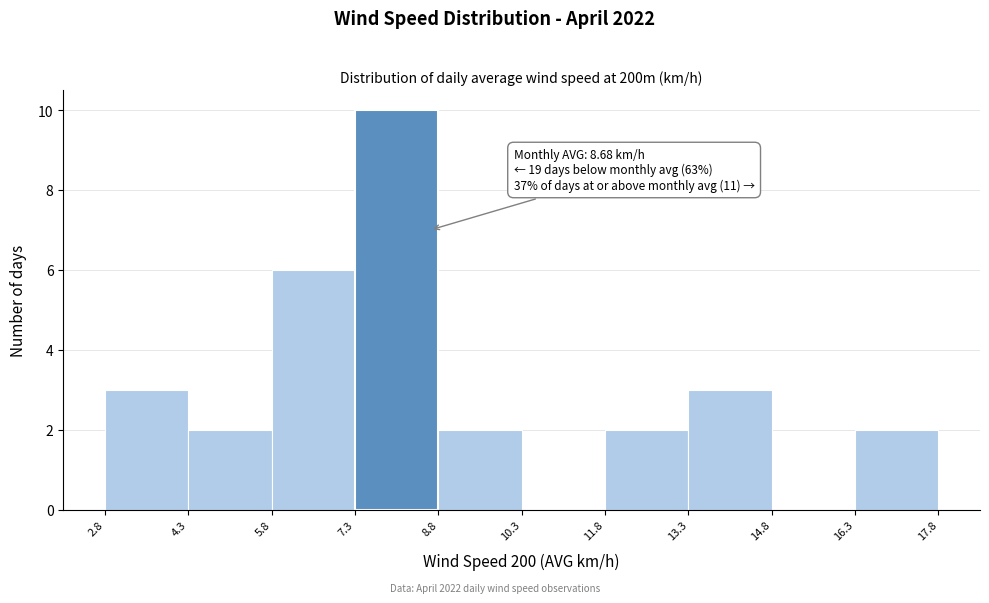

Which range on the x-axis has the tallest bar?

7.3 to 8.8